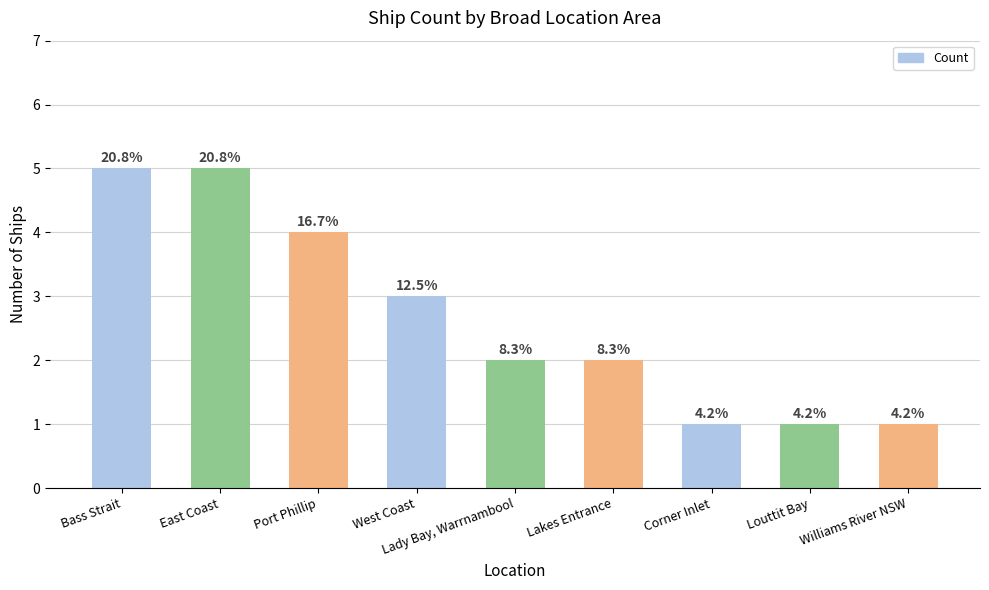

List the labels in order of value, largest first.

Bass Strait, East Coast, Port Phillip, West Coast, Lady Bay, Warrnambool, Lakes Entrance, Corner Inlet, Louttit Bay, Williams River NSW